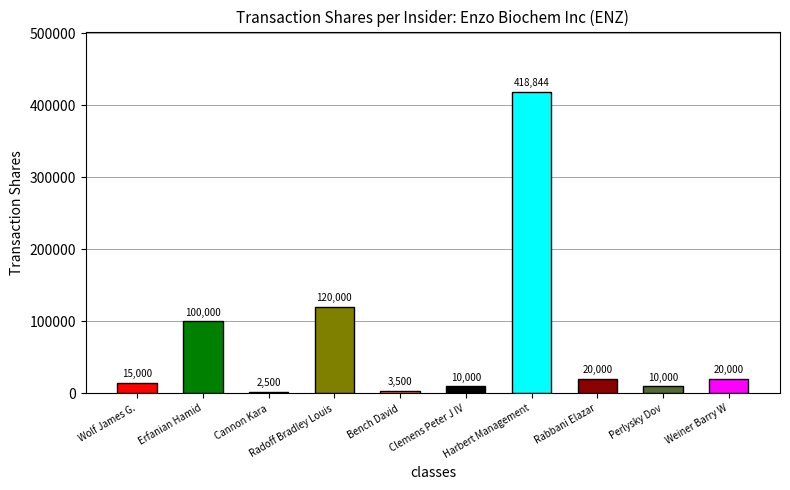

What is the change in value from Cannon Kara to Bench David?

+1000